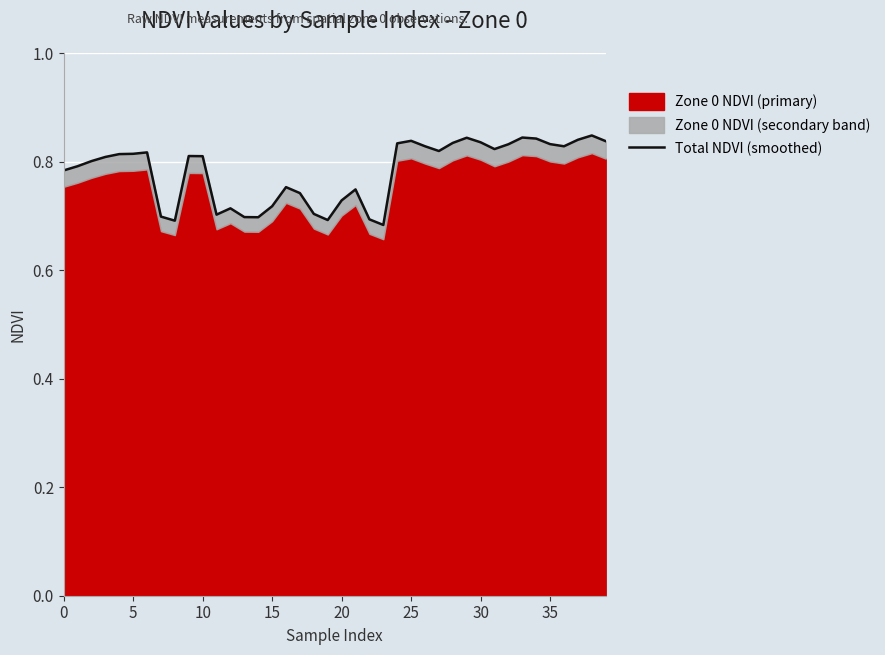

The chart shows a value of 1.2 at 33. True or false?

False